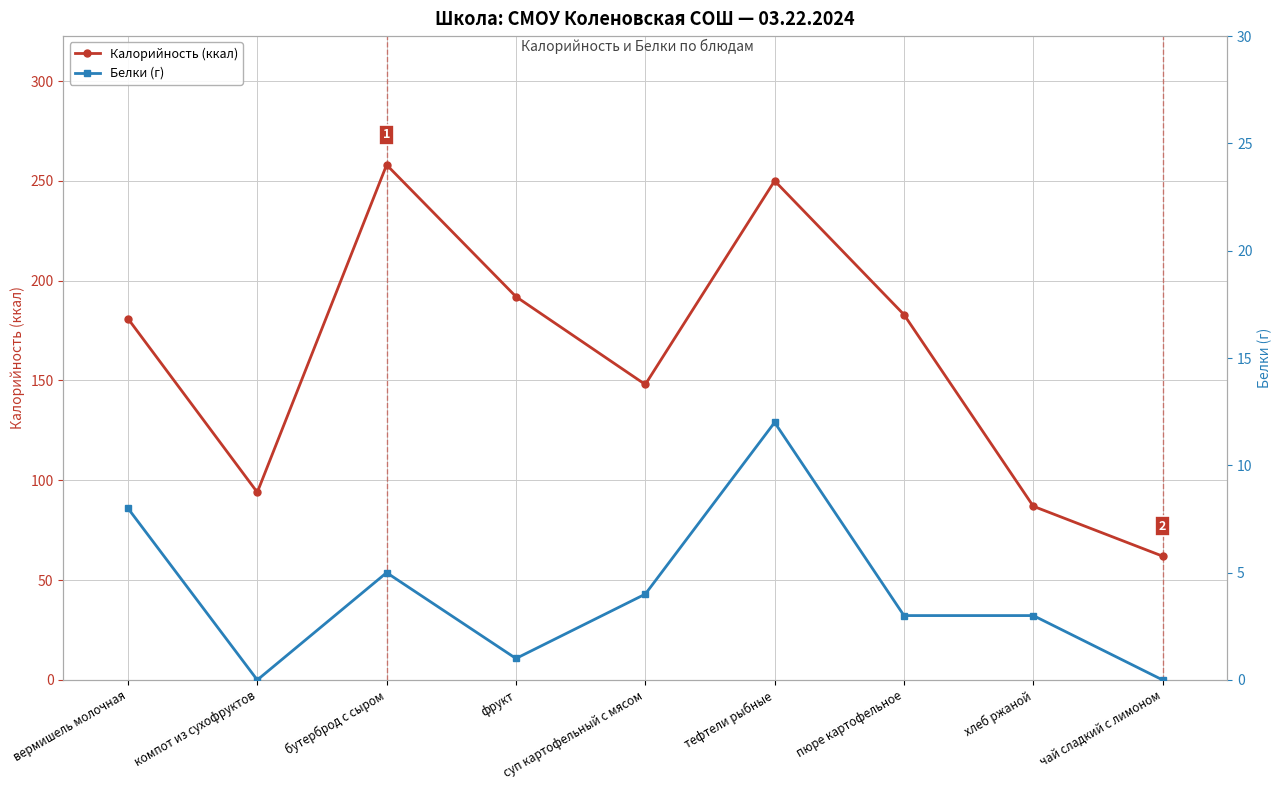

True or false: Белки (г) has more than 0 interior local peaks.

True